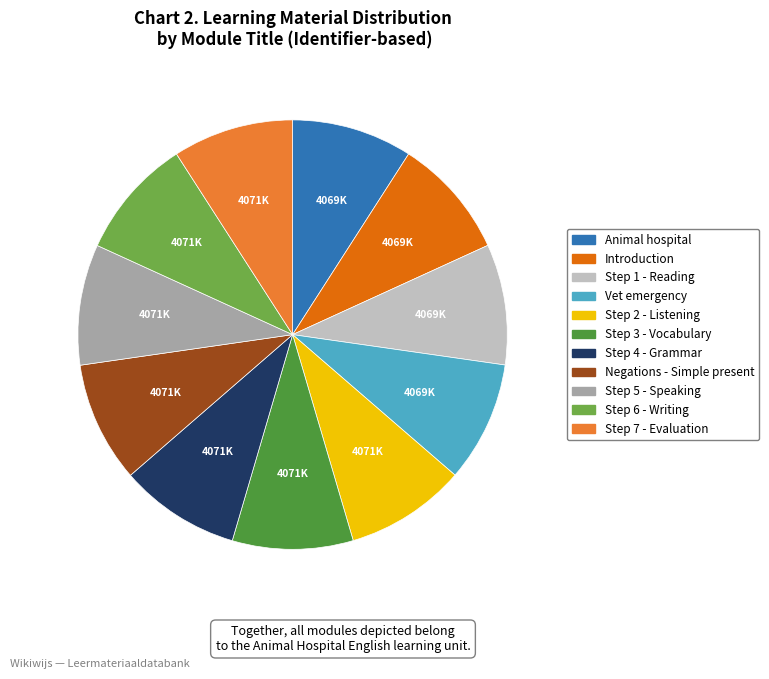

Is it true that Step 5 - Speaking is 9% of the pie?

True